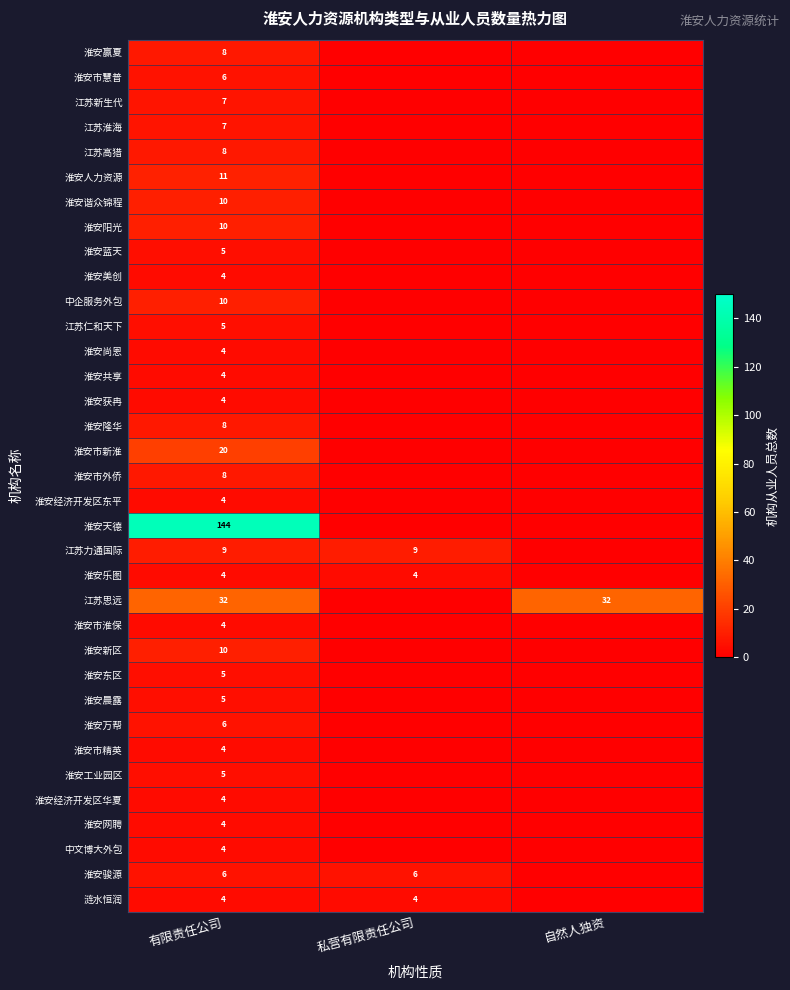

True or false: 淮安经济开发区华夏 has a value of 6 at 有限责任公司.

False